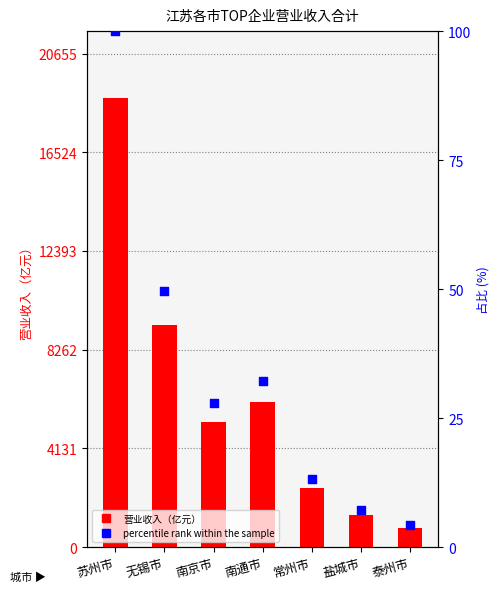

Which series contains the lowest Y value?

percentile rank within the sample